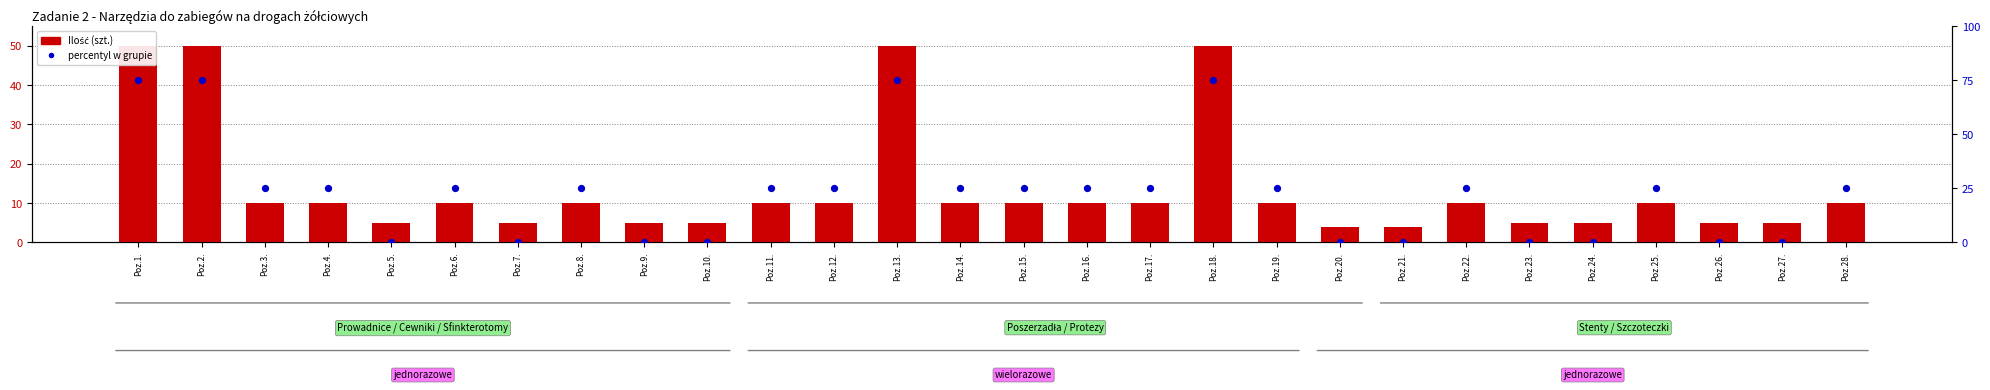

At how many categories does at least one series exceed 20?

18